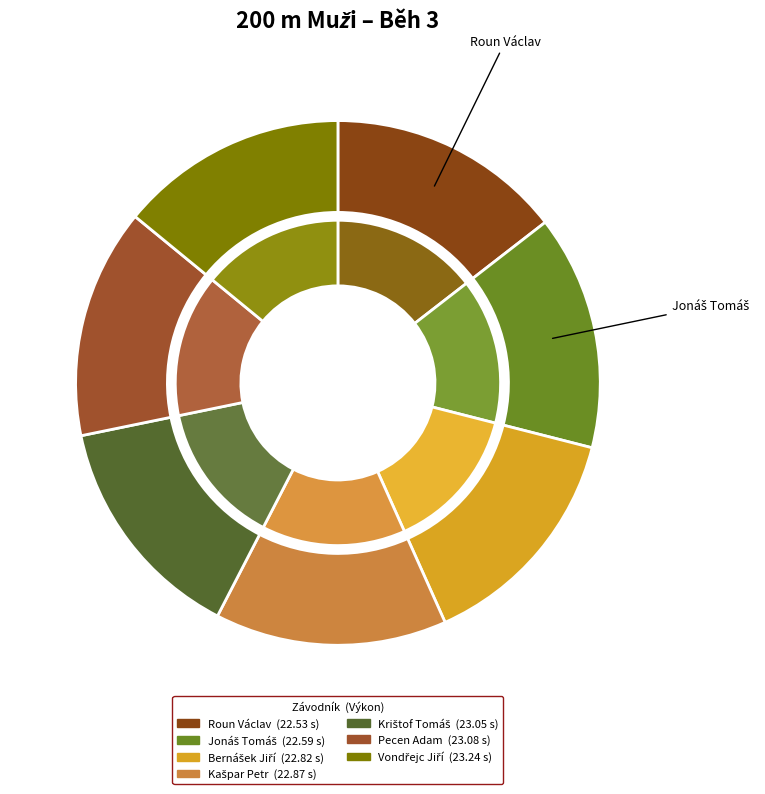

What is the change in value from Jonáš Tomáš to Bernášek Jiří?

+0.2